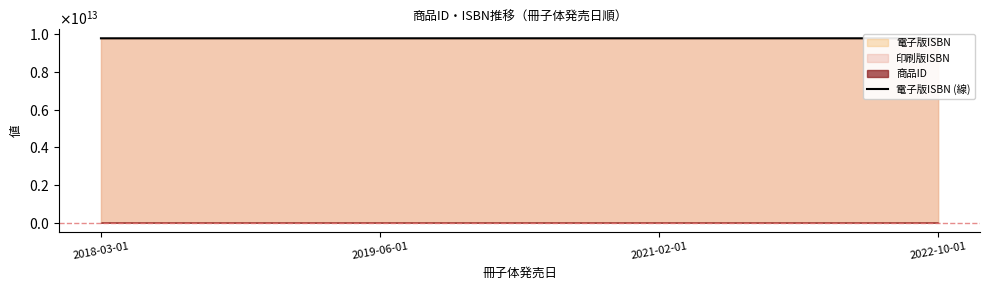

What is the label of the 2nd point from the right?

2021-02-01